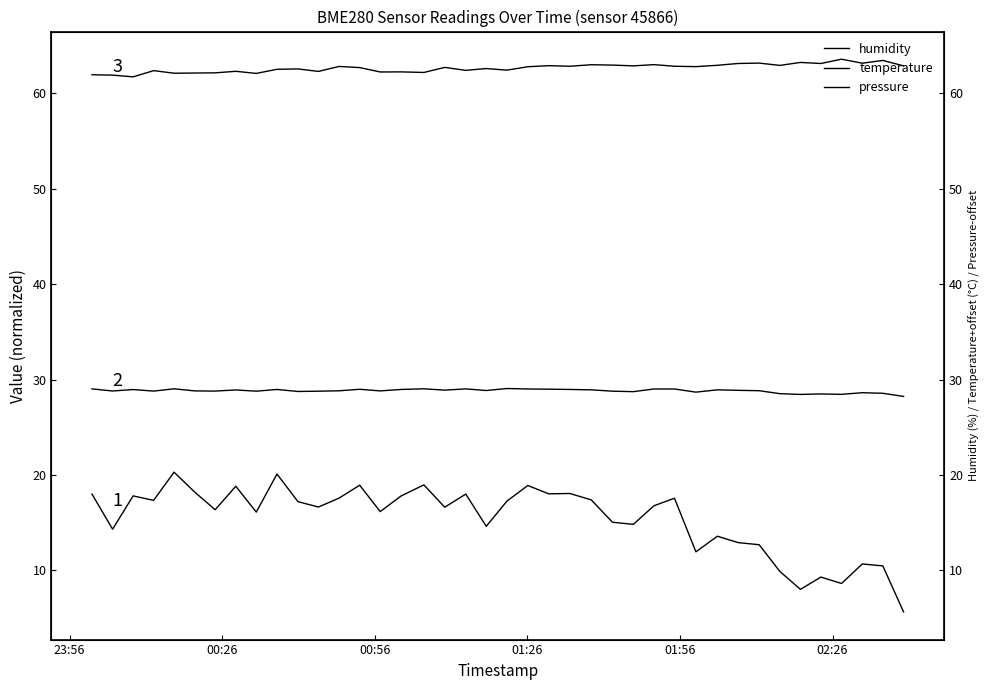

What is the smallest value displayed?

5.7